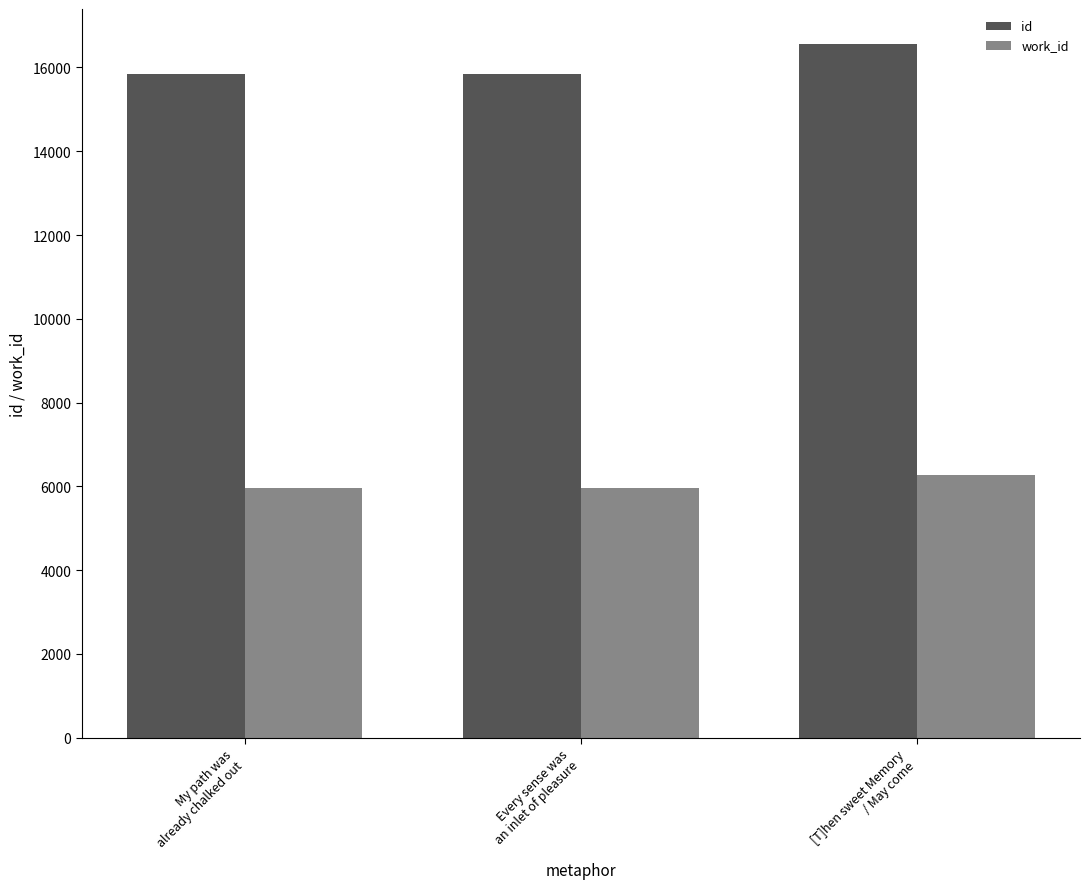

What is the label of the 3rd bar from the left?

[T]hen sweet Memory
/ May come